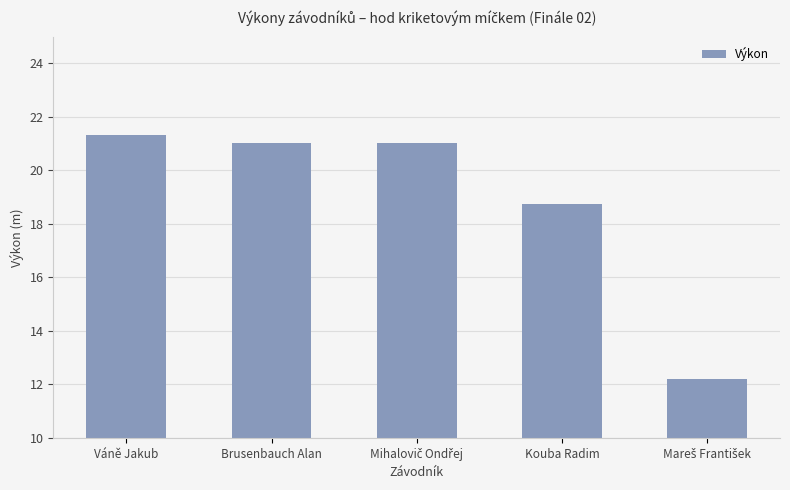

Reading left to right, extract all data points from this chart.

21.3	21.0	21.0	18.8	12.2